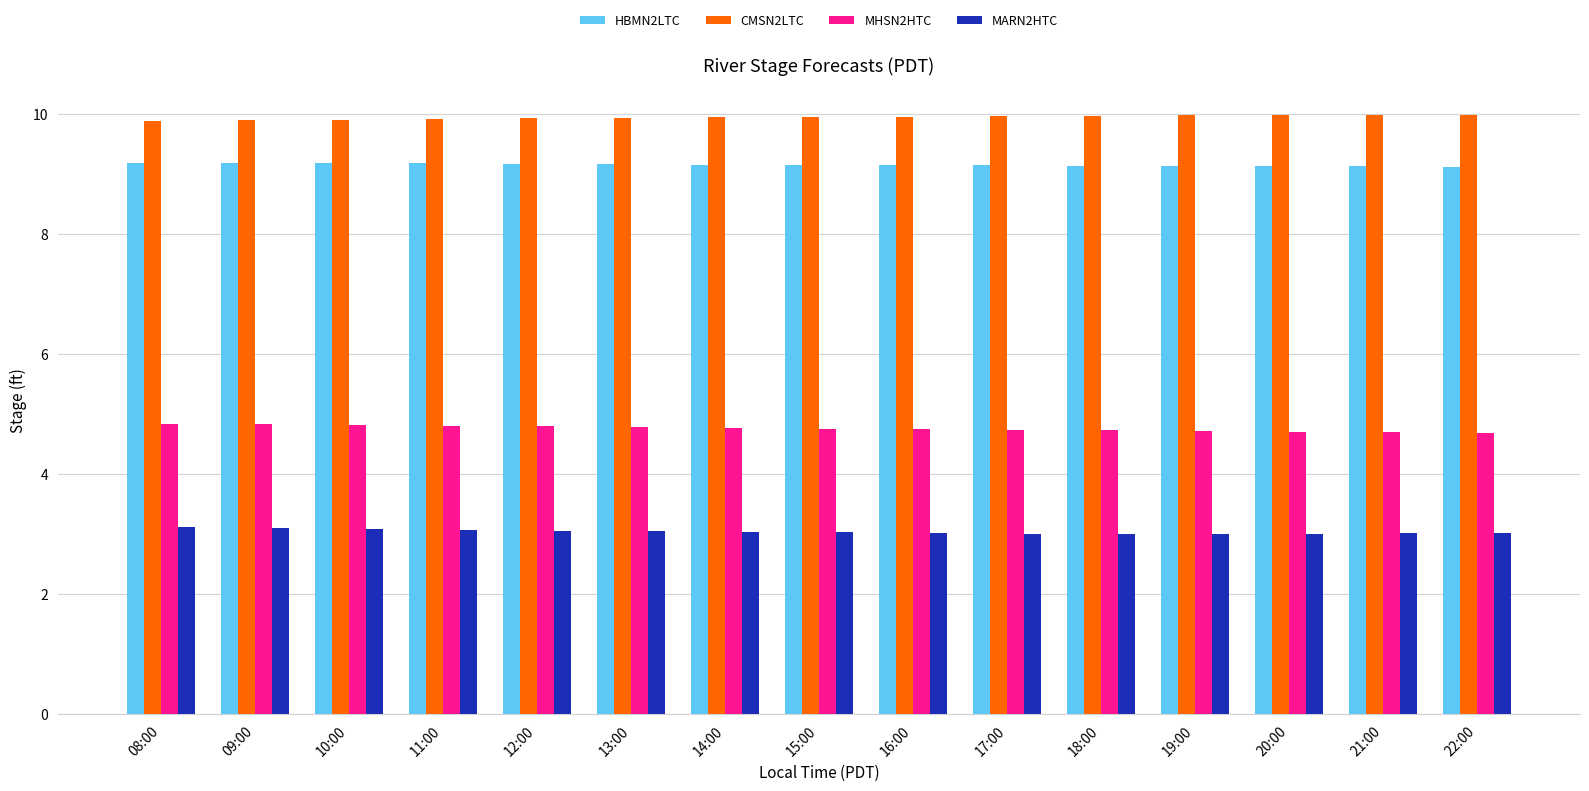

At 19:00, list the series in order from largest to smallest.

CMSN2LTC, HBMN2LTC, MHSN2HTC, MARN2HTC